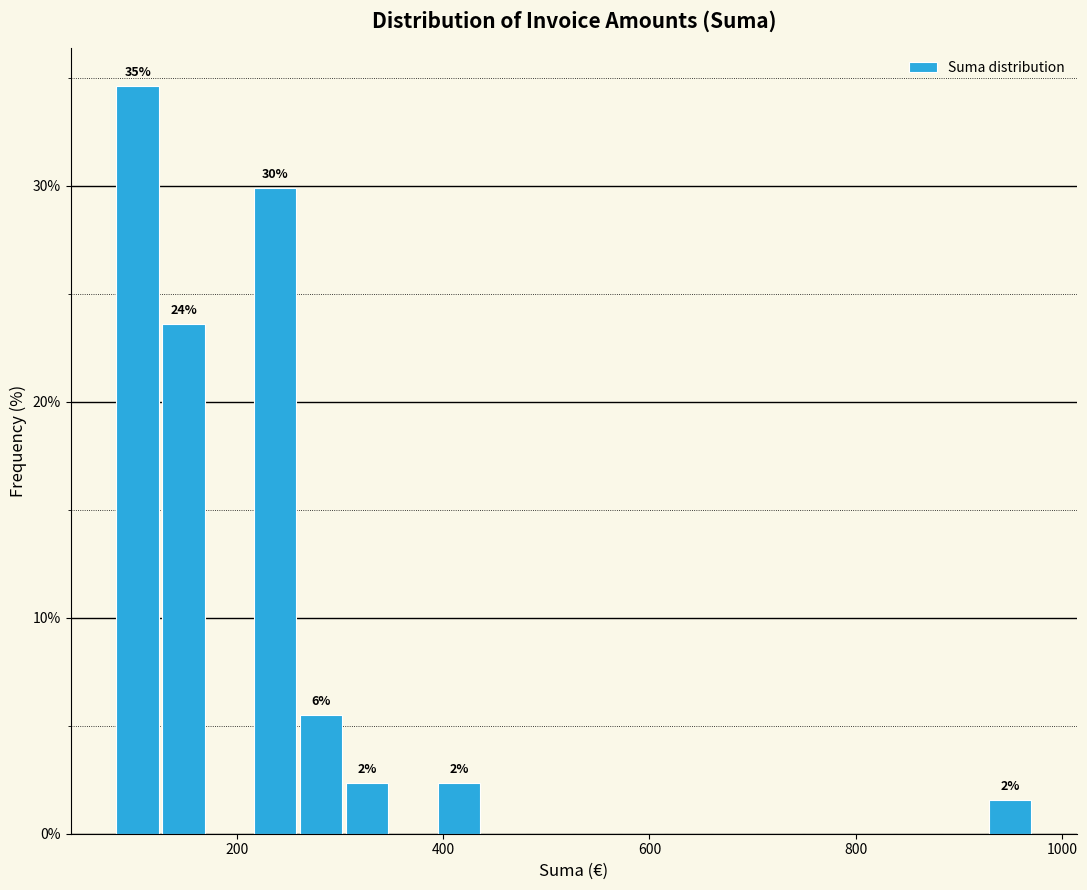

Around what value on the x-axis is the tallest bar? Give the approximate position of its centre, as read against the axis.

100